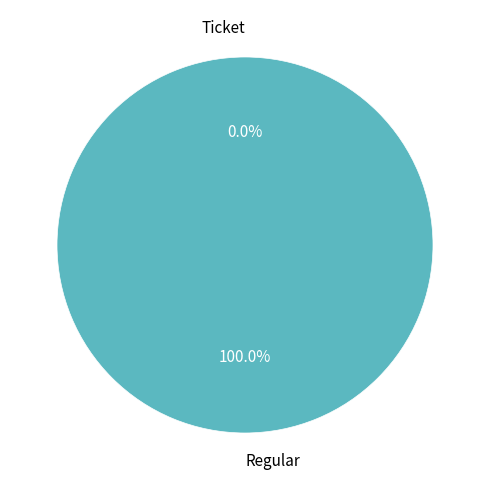

Is the sum of Ticket and Regular greater than half?

Yes